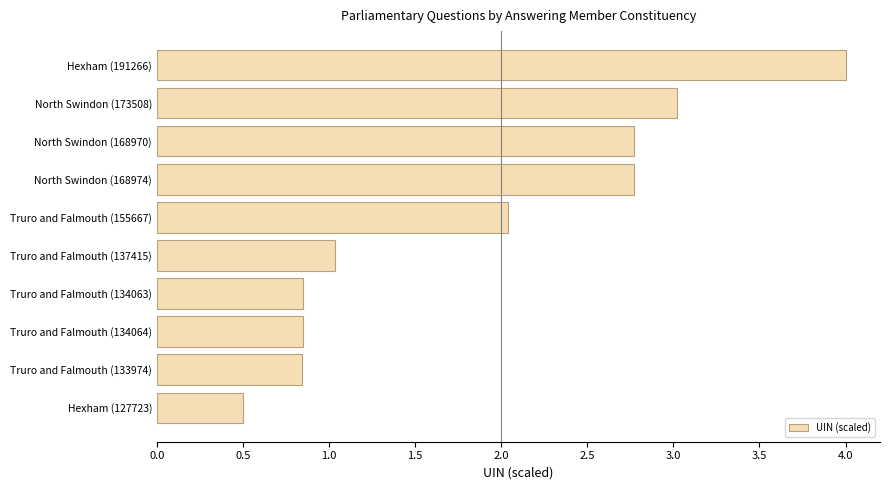

What is the maximum value shown in the chart?

4.0